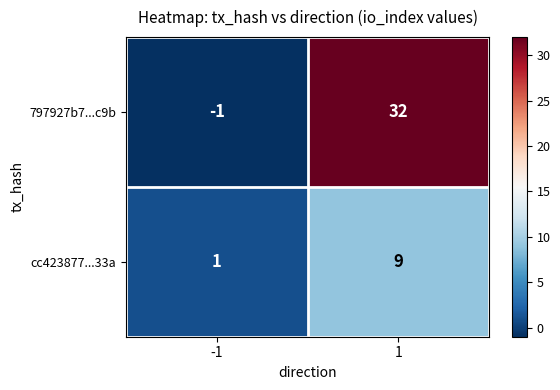

Rank the series by their maximum value, from lowest to highest.

cc423877...33a, 797927b7...c9b